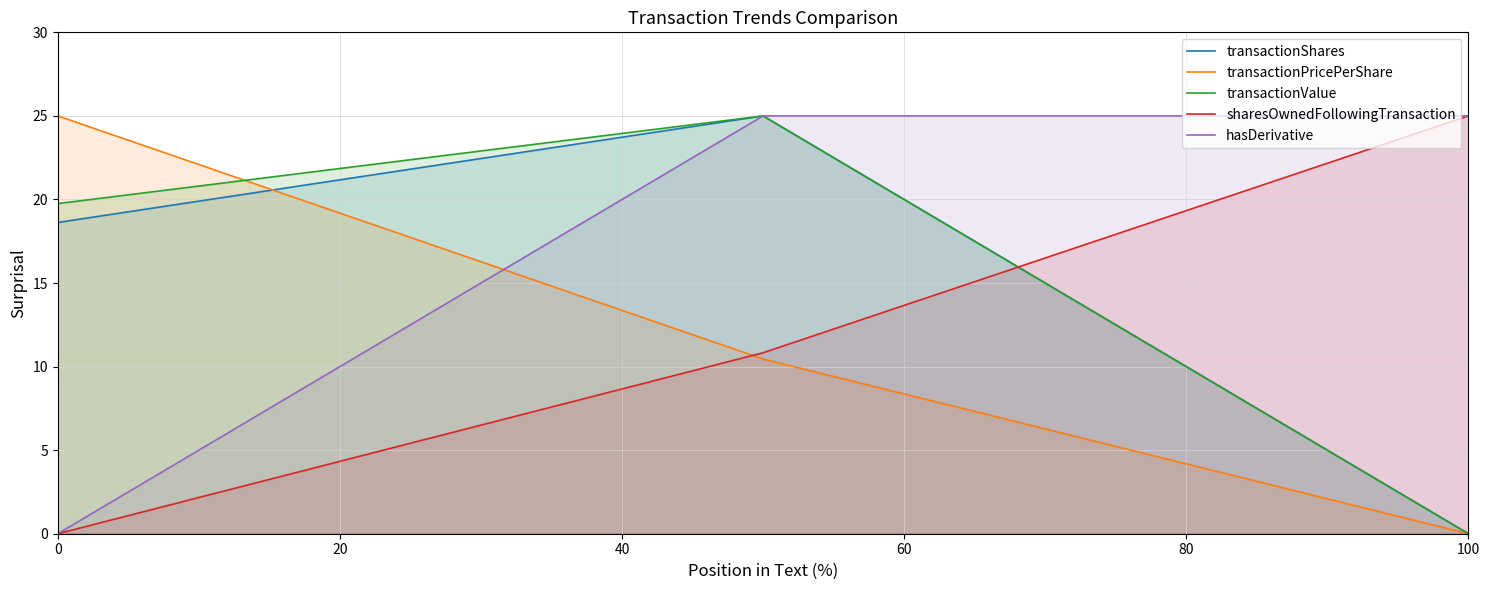

The transactionShares series shows 4.8 at 0. True or false?

False